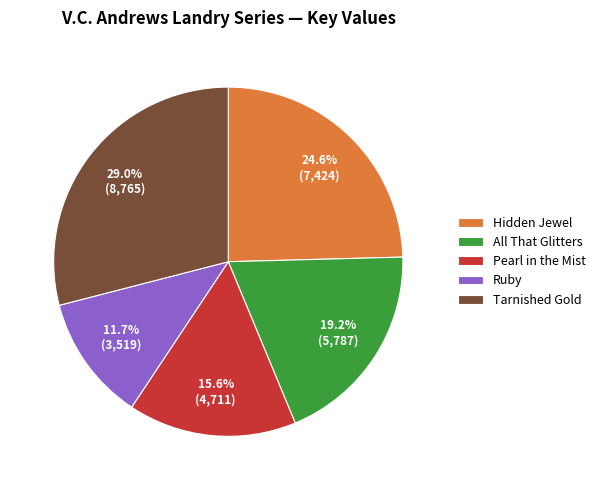

Is it true that Tarnished Gold is 29% of the pie?

True